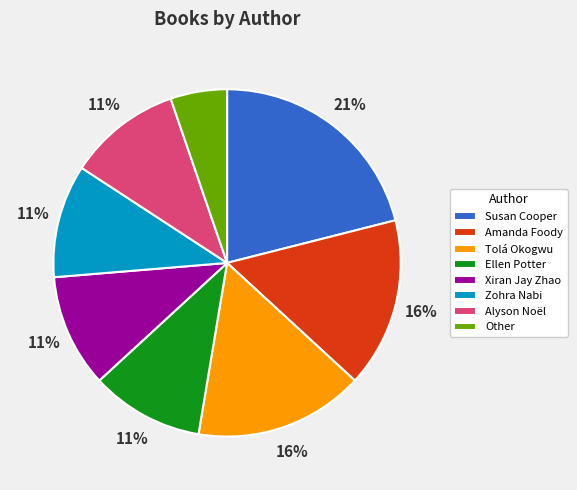

Is it true that Xiran Jay Zhao is 1% of the pie?

False